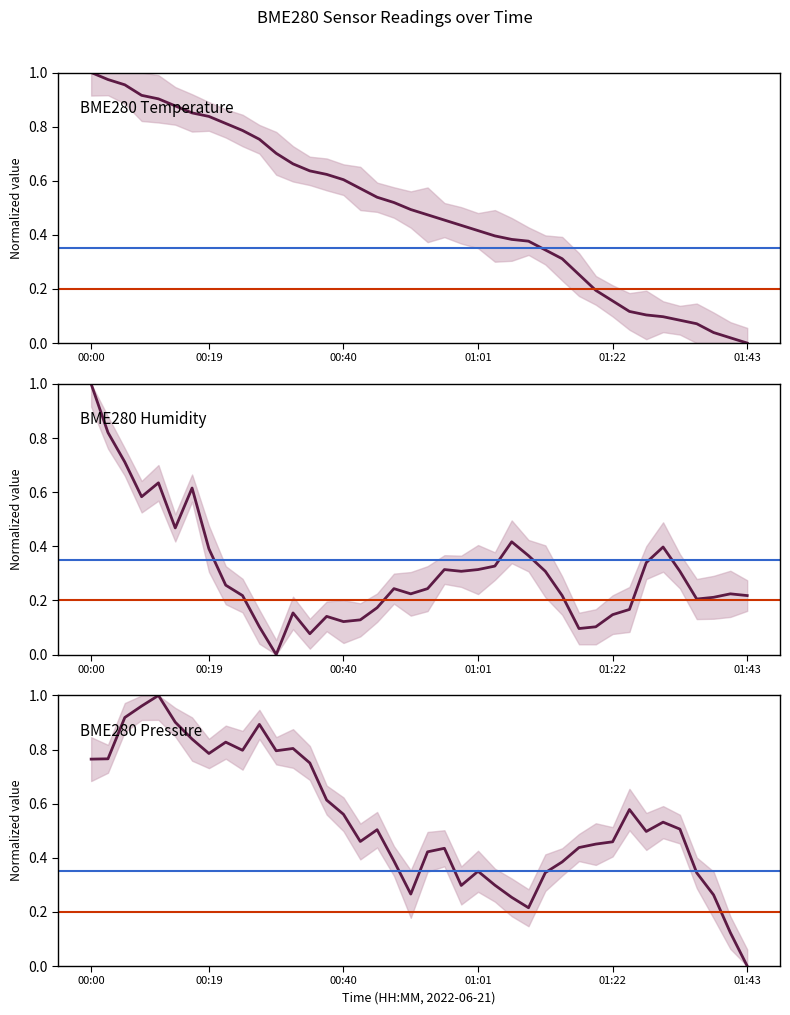

Is this an area chart (filled region under the line)?

No